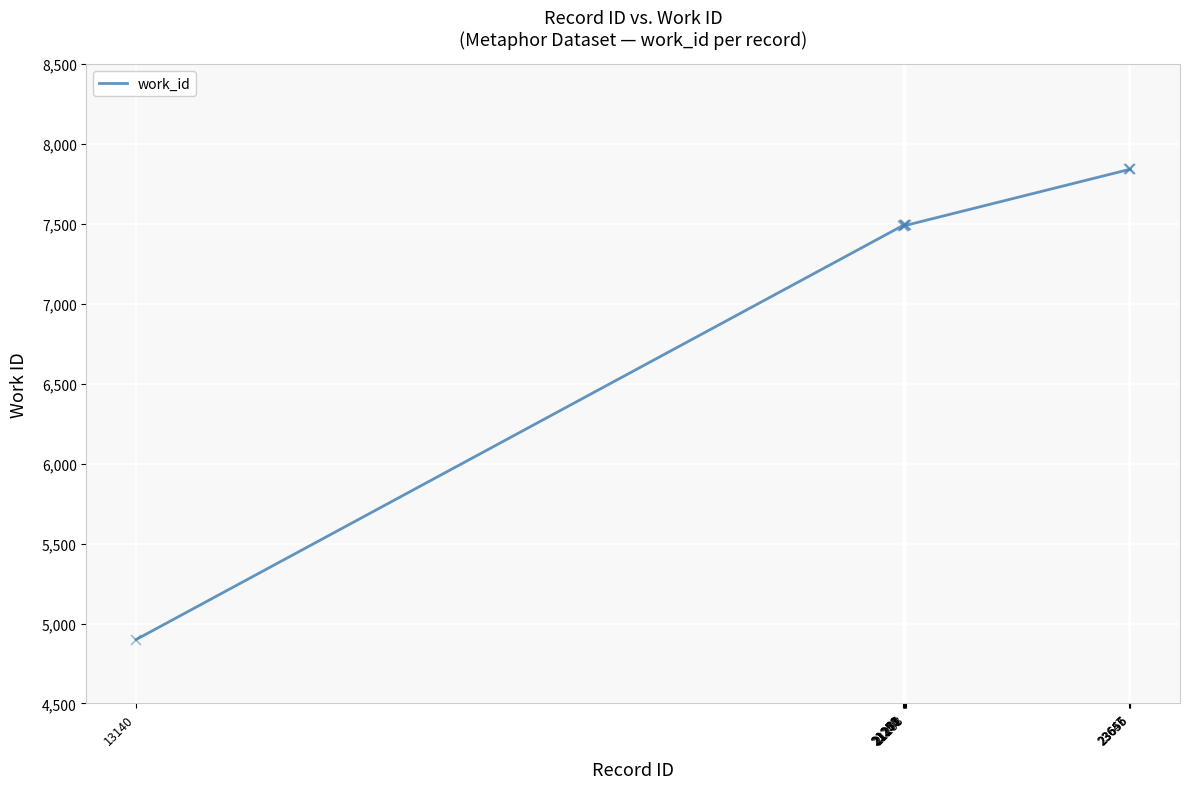

What is the greatest value displayed?

7841